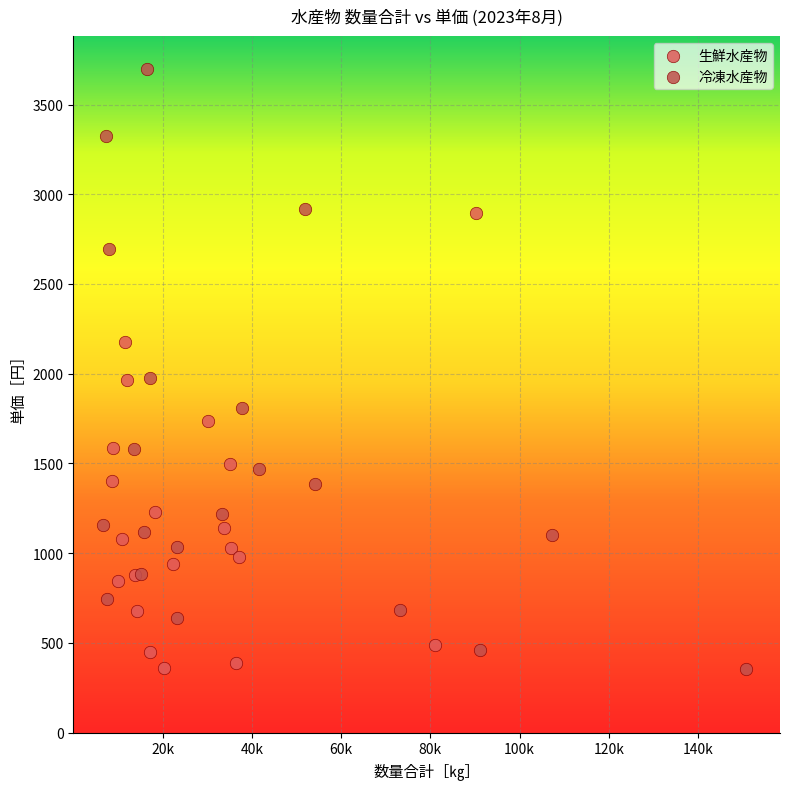

Which series reaches the maximum Y coordinate?

冷凍水産物